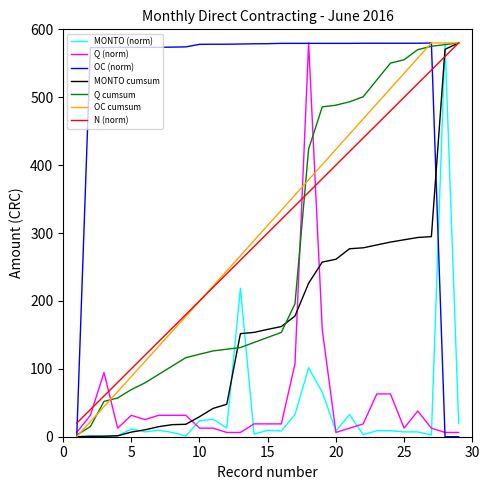

What is the highest value of the N (norm) series?

580.0